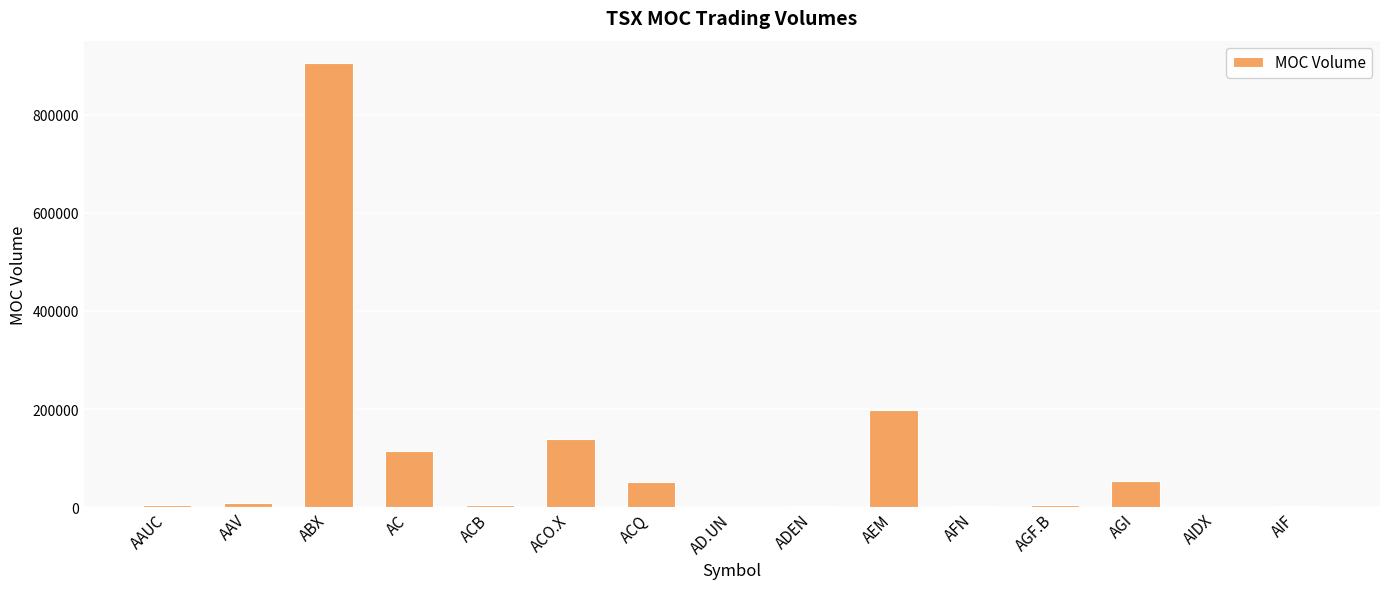

Where is the data nearest to the value 453483?

AEM